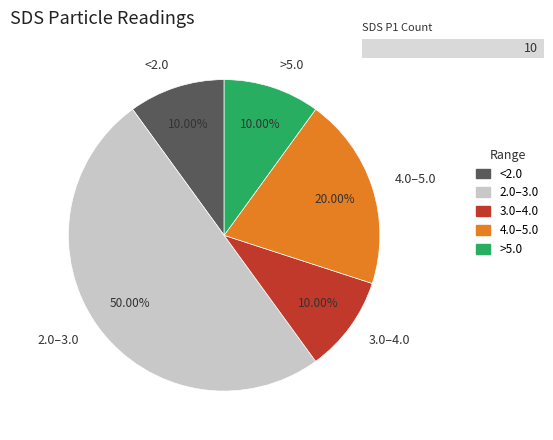

Which has a higher value, <2.0 or 4.0–5.0?

4.0–5.0